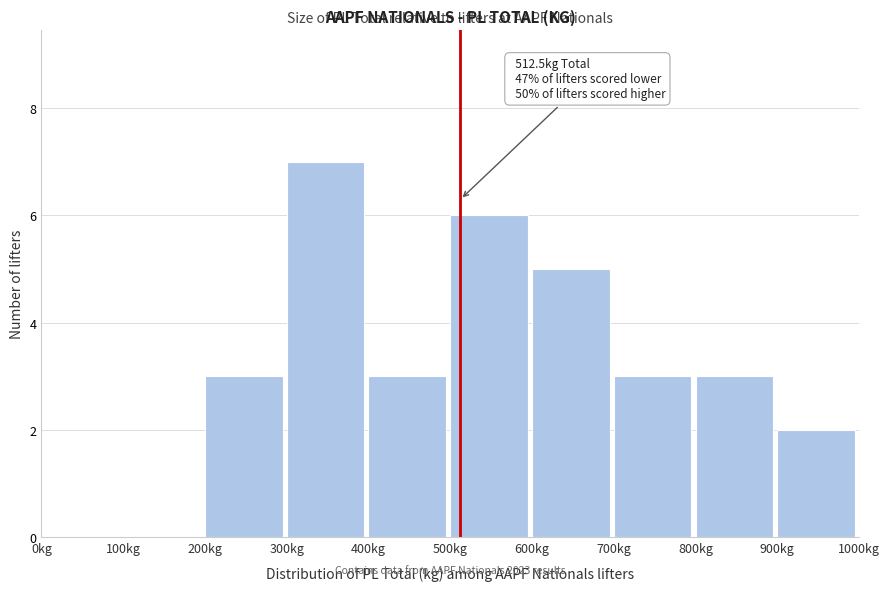

Over which range of the x-axis is the bar tallest?

300 to 400